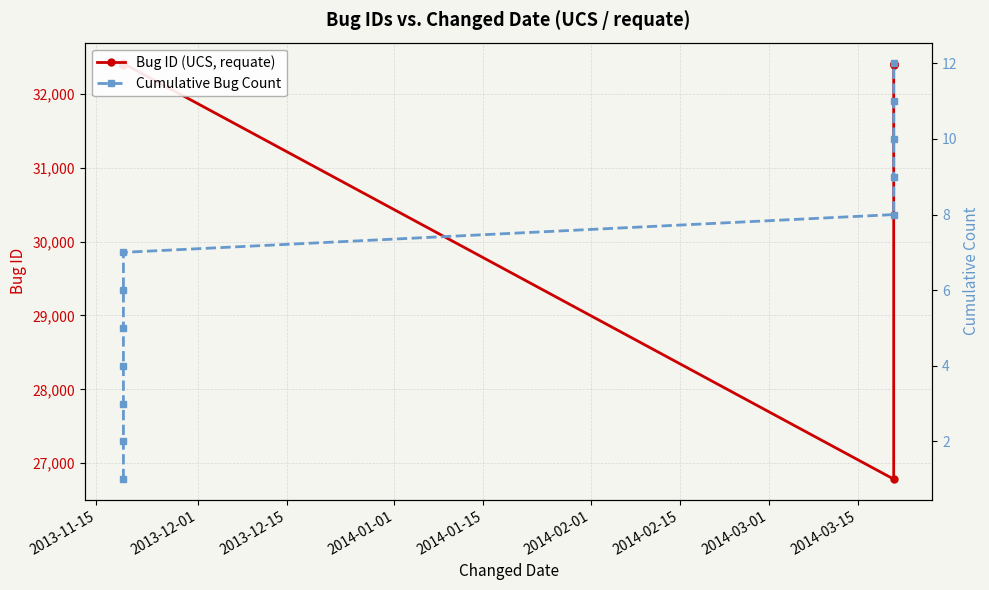

List the series in order of their peak value, highest first.

Bug ID (UCS, requate), Cumulative Bug Count